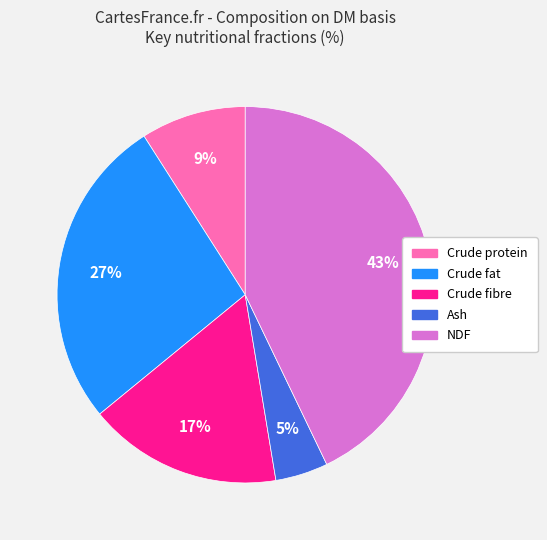

Which has a higher value, Crude protein or NDF?

NDF